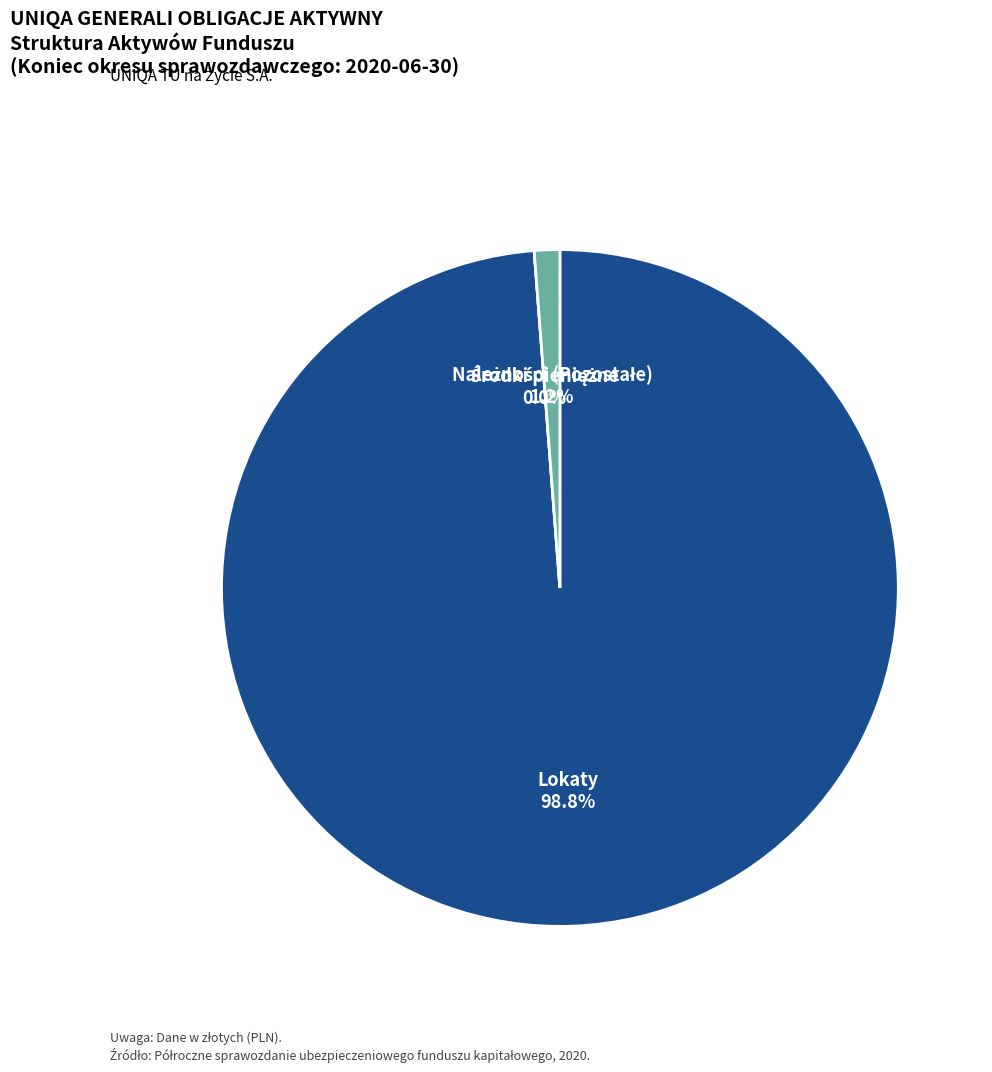

Does Lokaty account for over 50% of the chart?

Yes